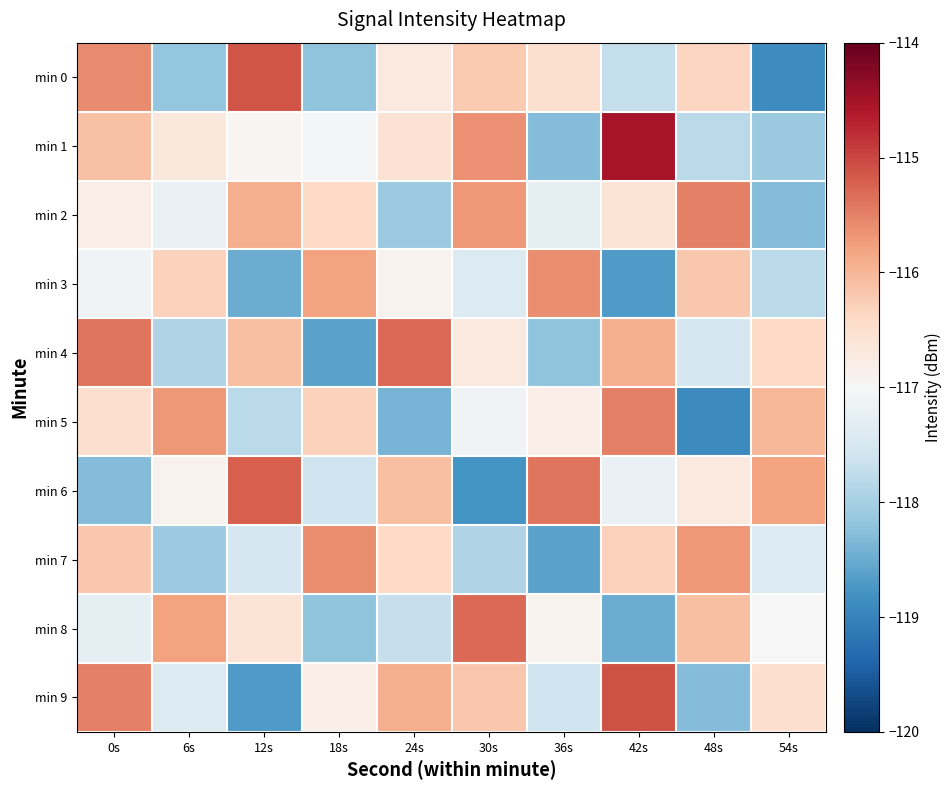

Between 24s and 48s, which is larger?

48s